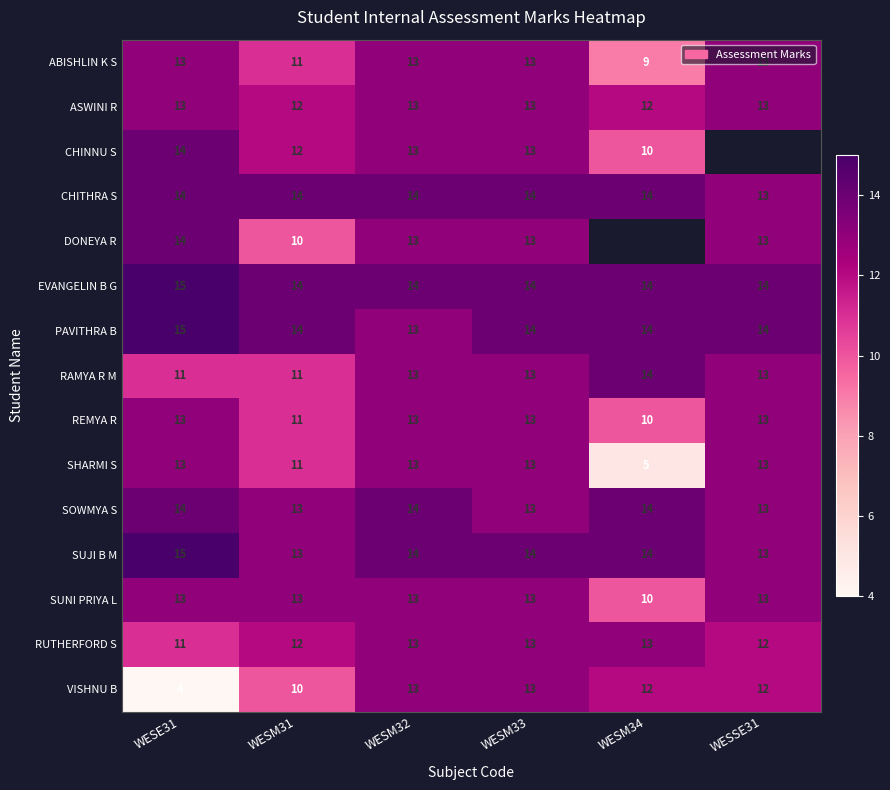

What is the maximum value for VISHNU B?

13